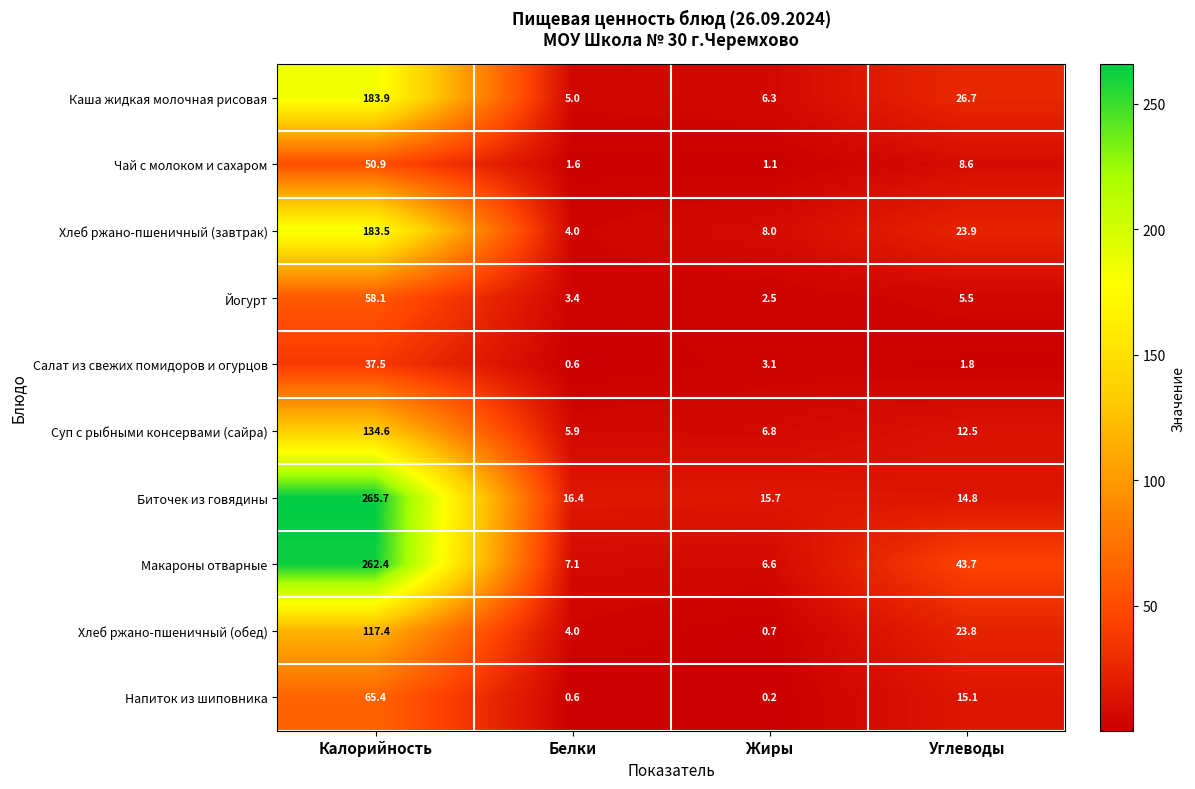

Which series has the widest spread of values?

Макароны отварные